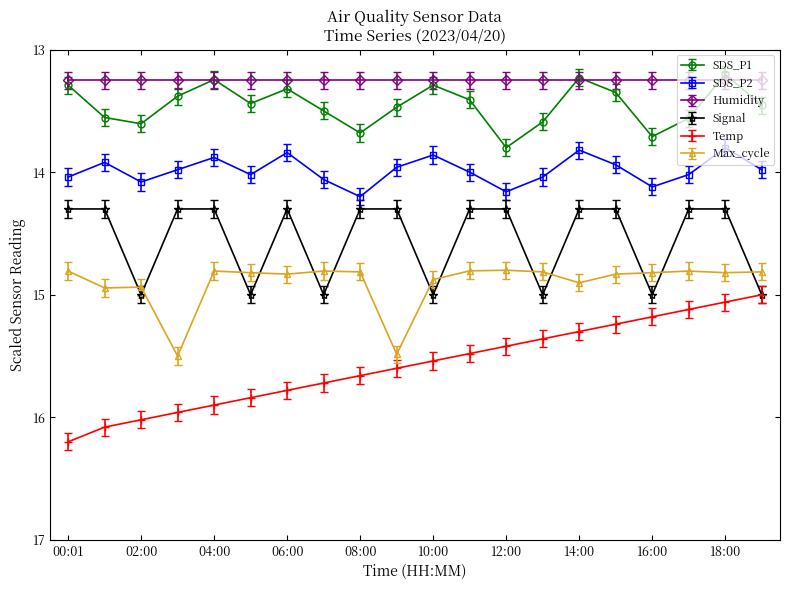

Which series has the largest total across all categories?

Temp